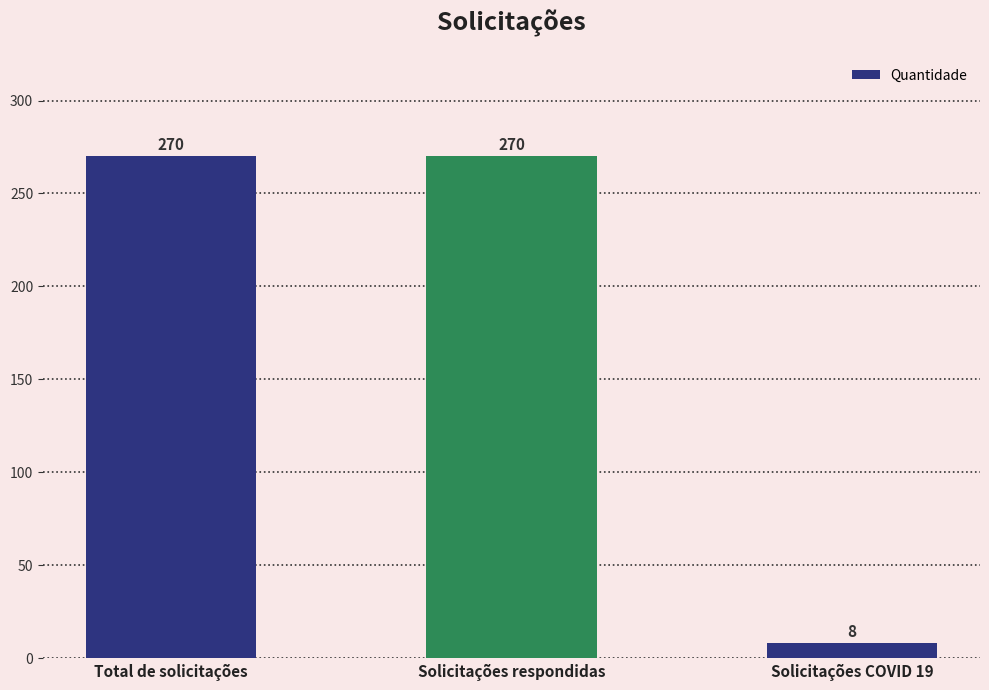

How many categories are shown in the chart?

3